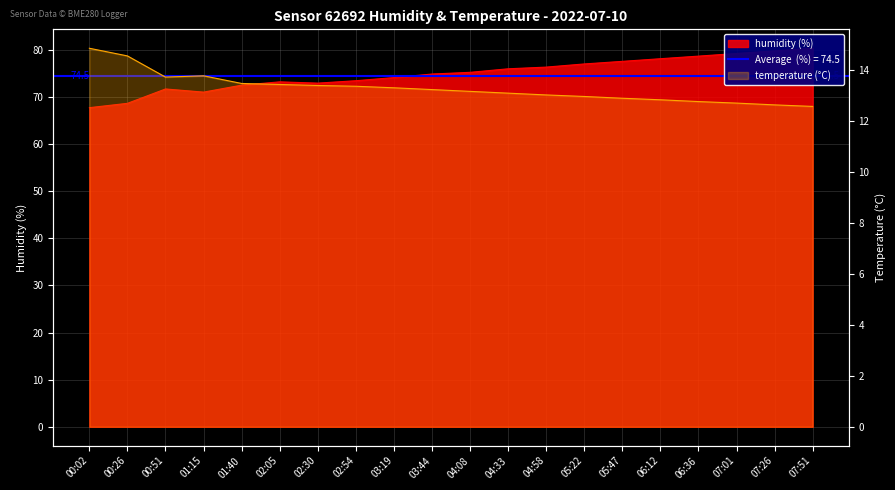

At how many categories does at least one series exceed 19?

20